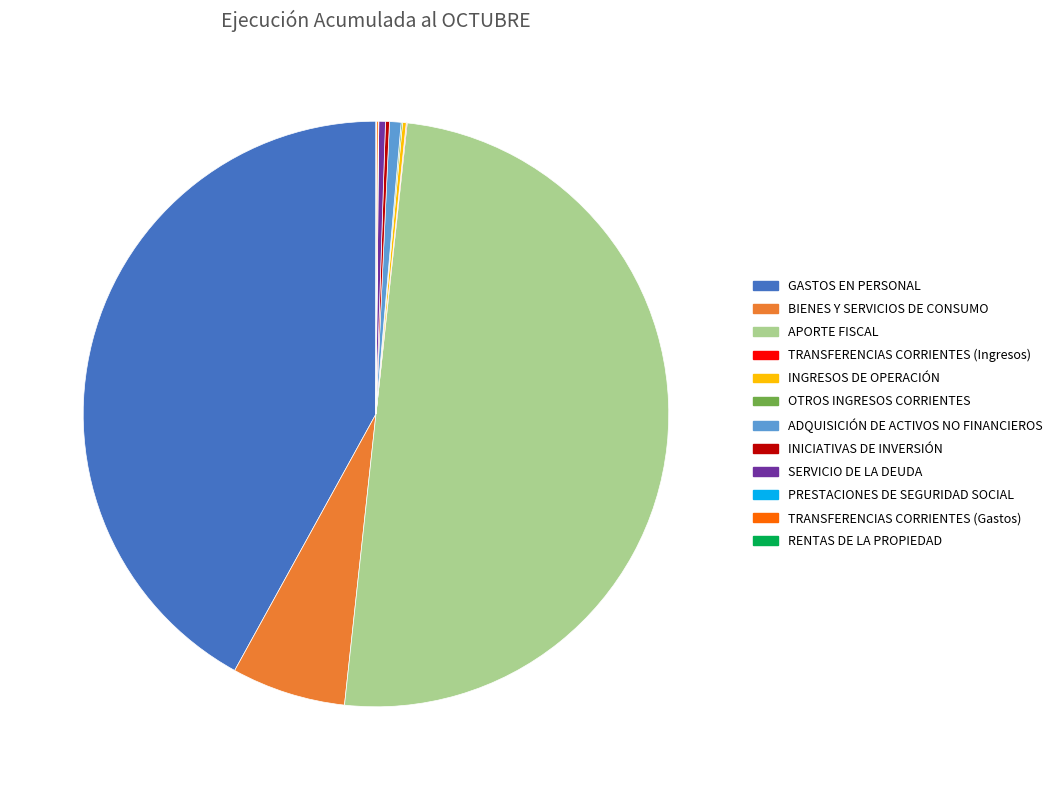

Which slice is the largest?

APORTE FISCAL